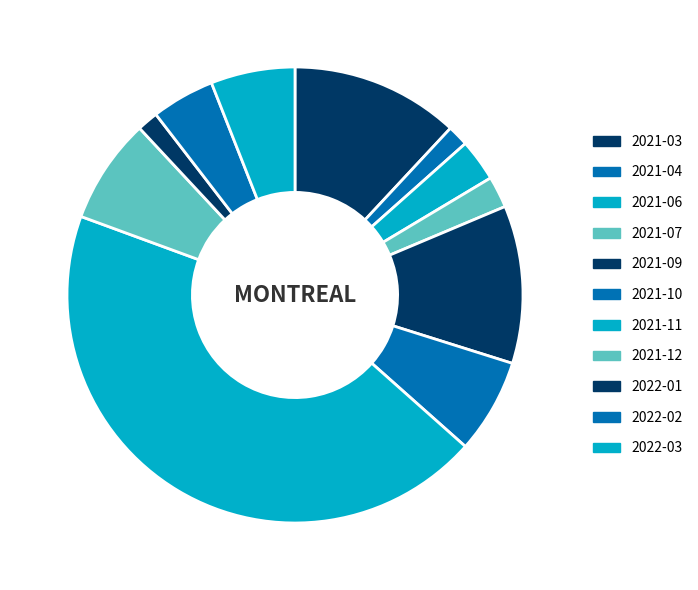

The 2022-03 slice represents 20% of the pie. True or false?

False